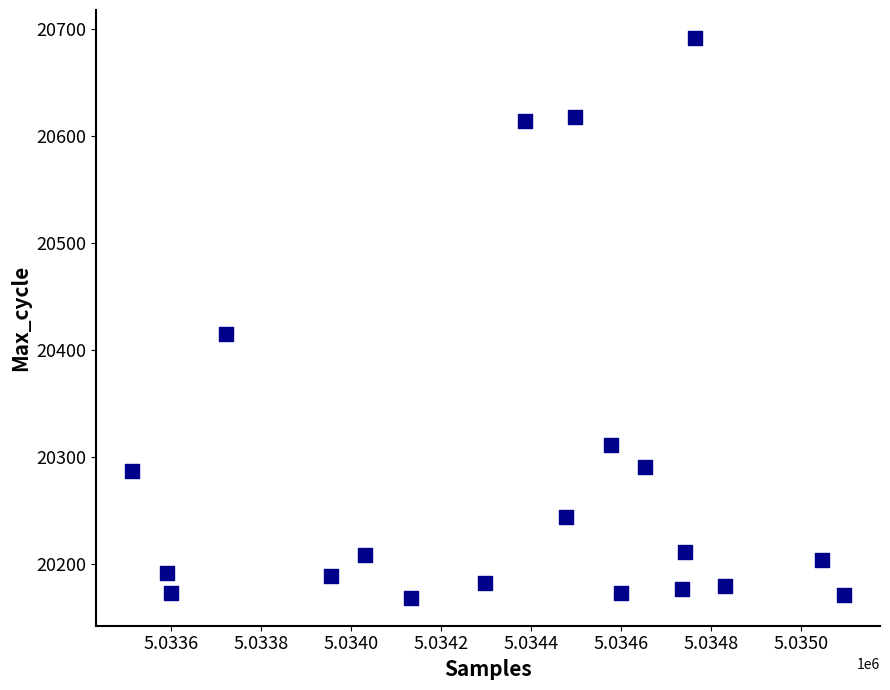

What Y value in the scatter plot is closest to 20430?

20415